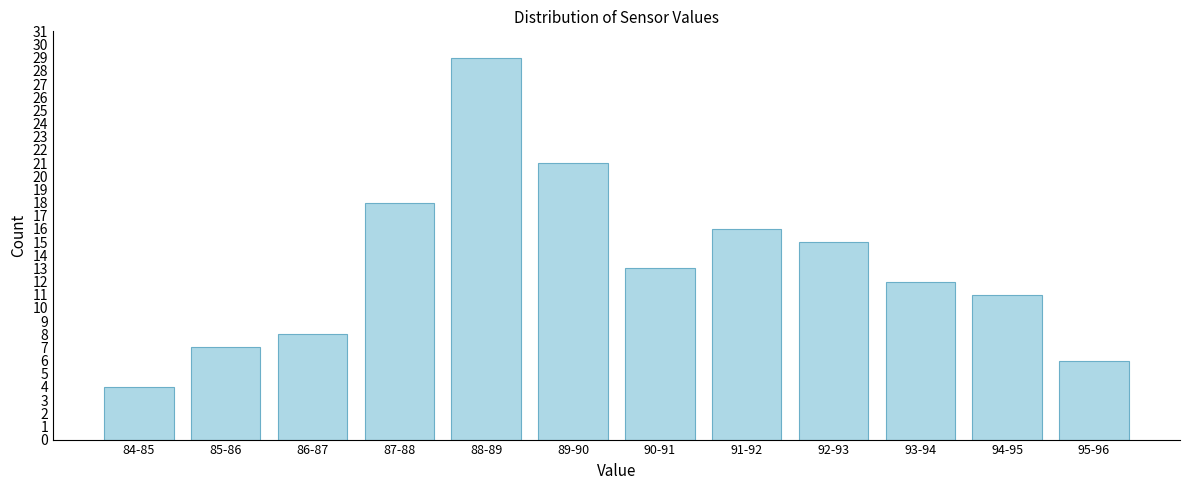

Reading right to left, what are all the values shown in this chart?

95-96=6	94-95=11	93-94=12	92-93=15	91-92=16	90-91=13	89-90=21	88-89=29	87-88=18	86-87=8	85-86=7	84-85=4